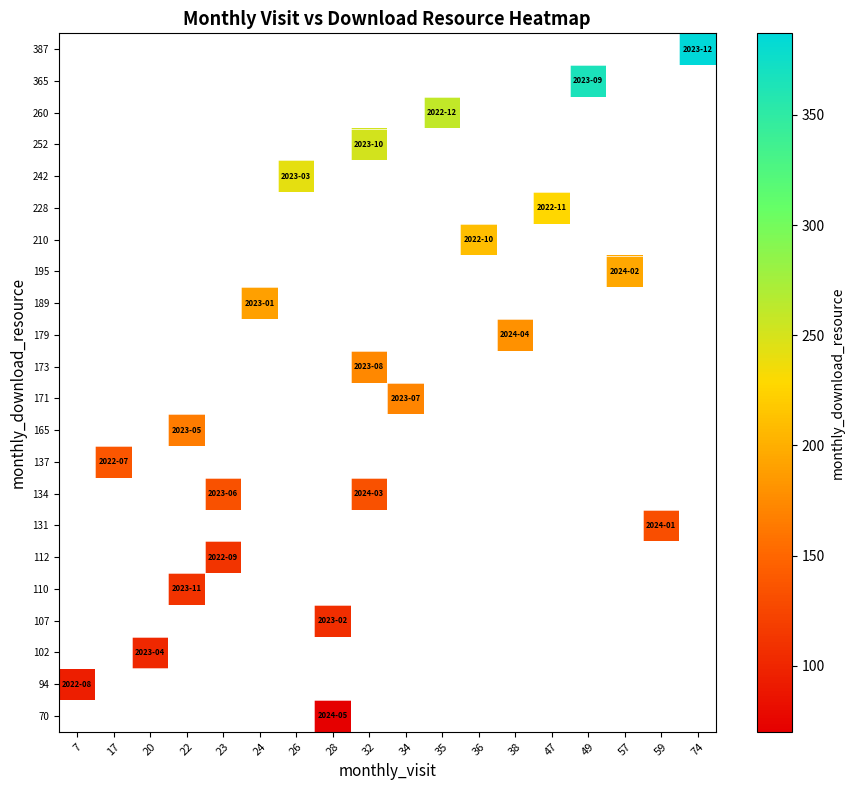

At 74, list the series in order from smallest to largest.

70, 94, 102, 107, 110, 112, 131, 134, 137, 165, 171, 173, 179, 189, 195, 210, 228, 242, 252, 260, 365, 387